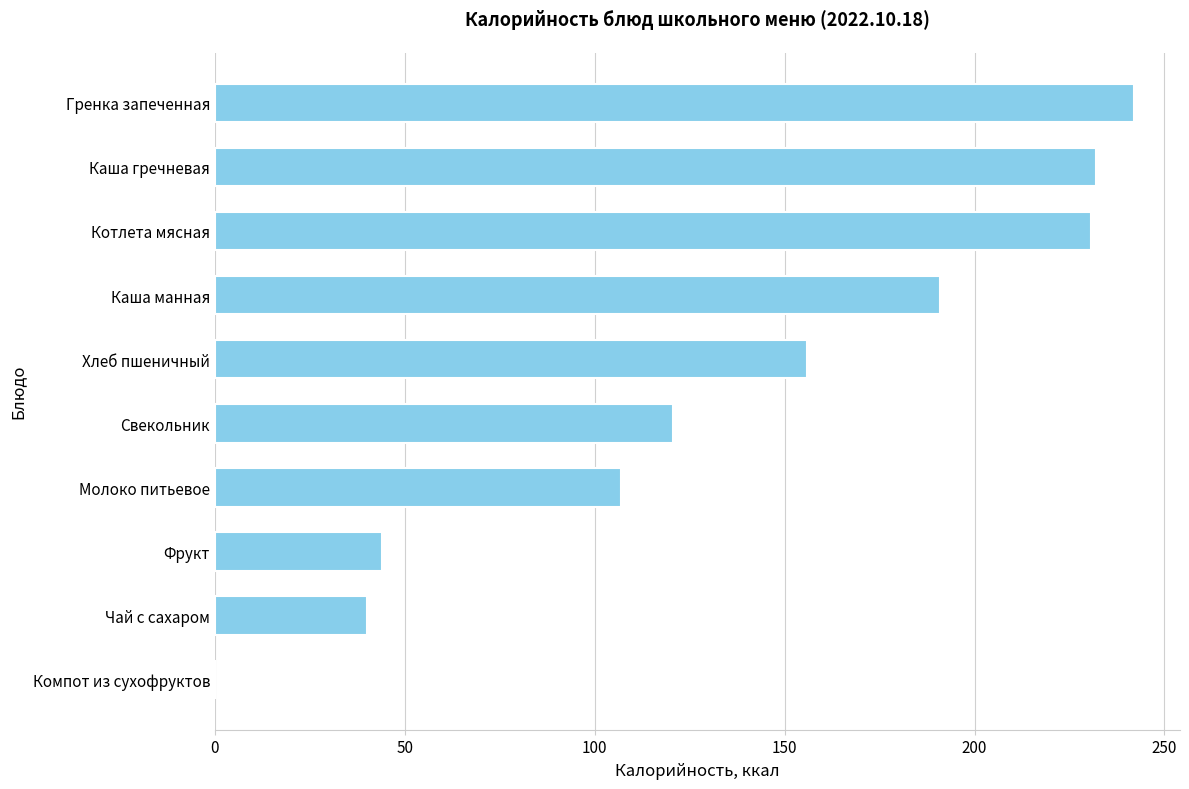

Are the bars grouped side by side (vs. stacked)?

No